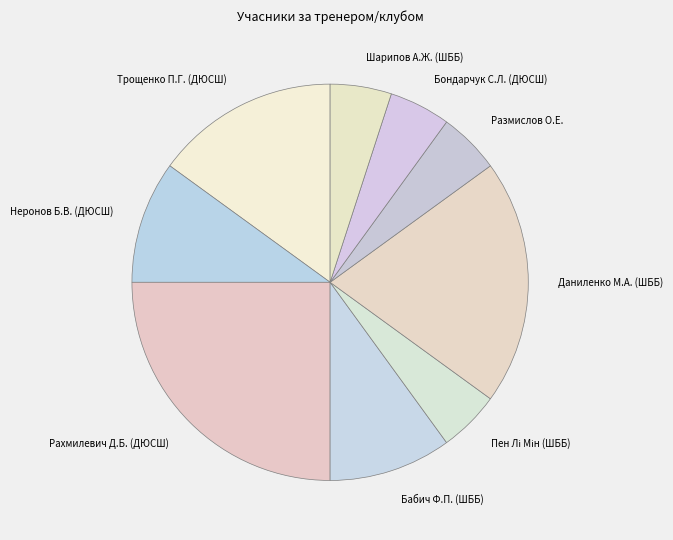

Which has a higher value, Бондарчук С.Л. (ДЮСШ) or Рахмилевич Д.Б. (ДЮСШ)?

Рахмилевич Д.Б. (ДЮСШ)